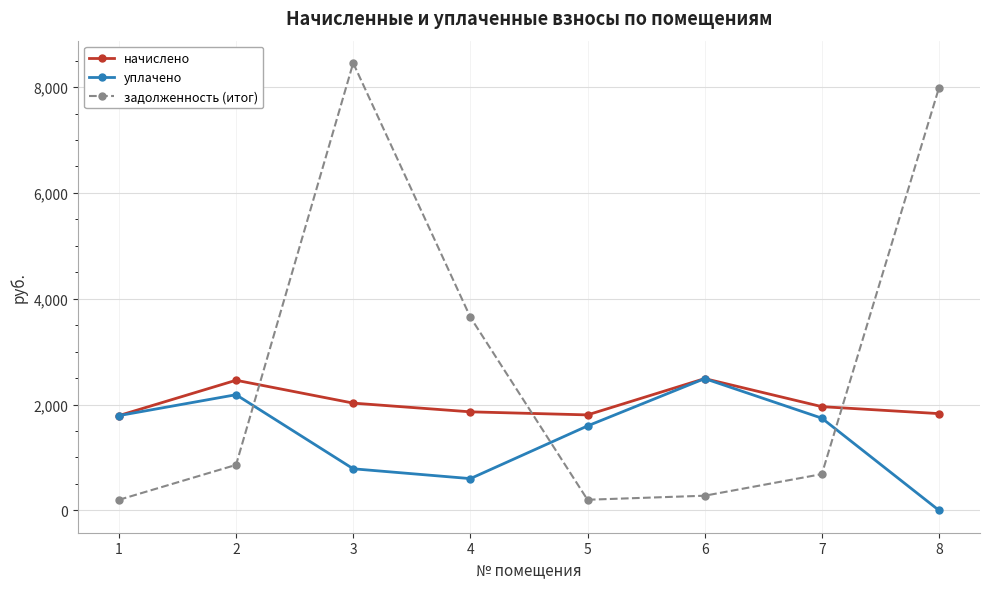

What is the greatest value displayed?

8455.2